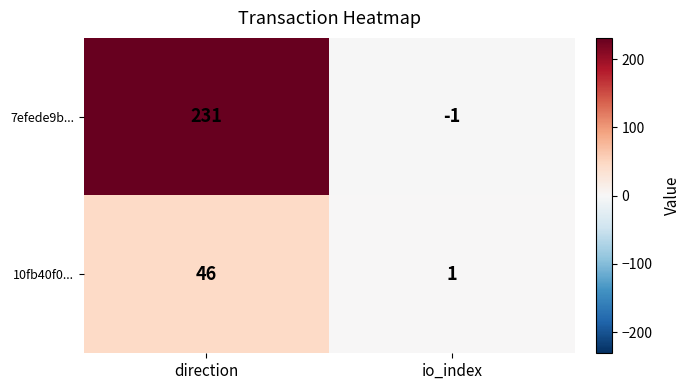

At which category is the sum across all series the highest?

direction